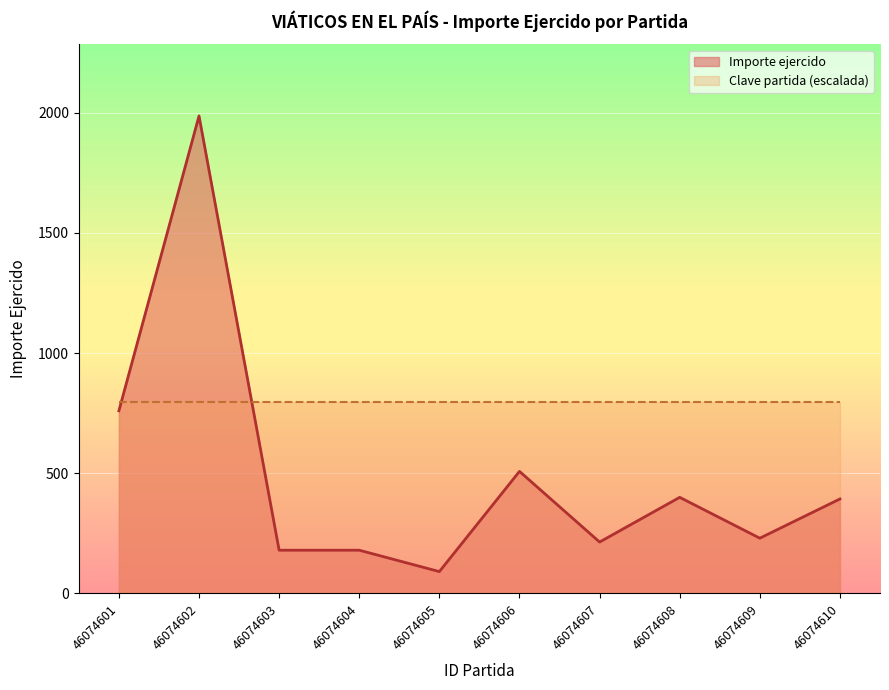

What is the value of the 7th point from the left?

214.0